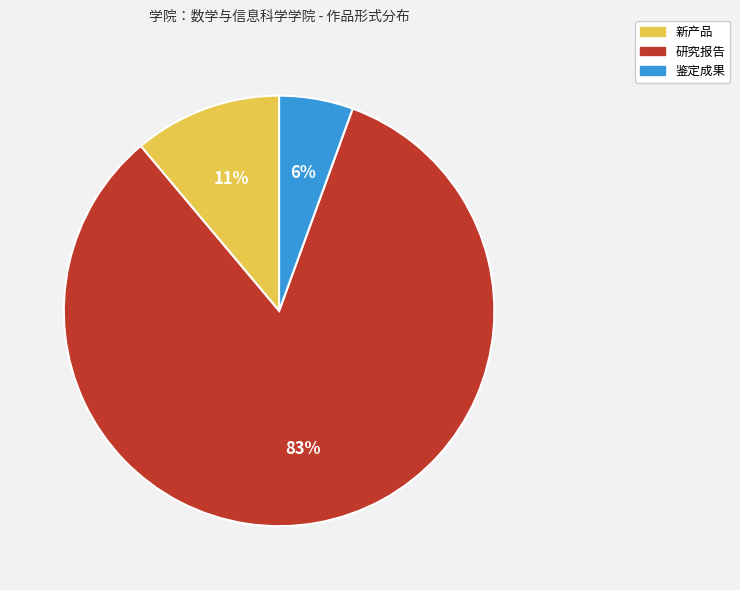

Rank the categories by value from lowest to highest.

鉴定成果, 新产品, 研究报告